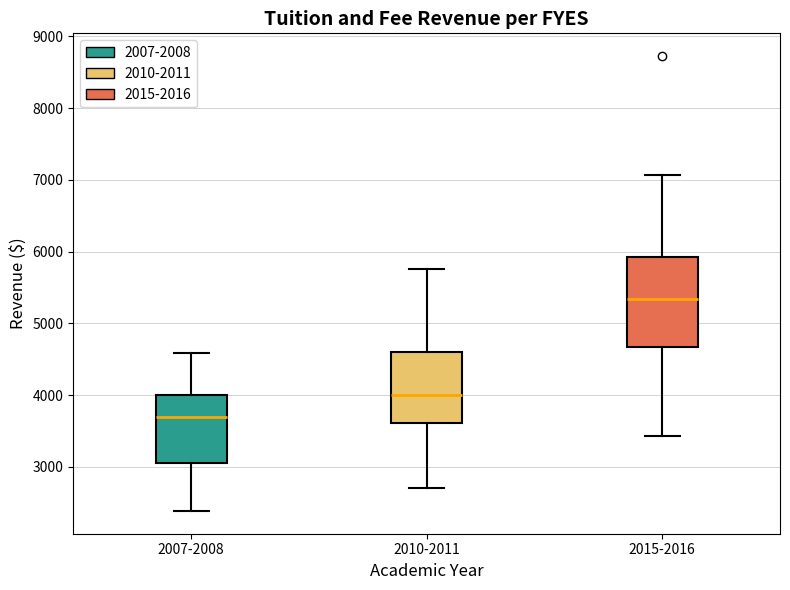

Reading left to right, read every box against the y-axis: the position of its median line, the range the box covers, and the ends of its whiskers. The values are not printed on the chart, so give them approximately, as read against the axis.

2007-2008: median 3700, box 3100 to 4000, whiskers 2400 to 4600
2010-2011: median 4000, box 3600 to 4600, whiskers 2700 to 5800
2015-2016: median 5300, box 4700 to 5900, whiskers 3400 to 7100